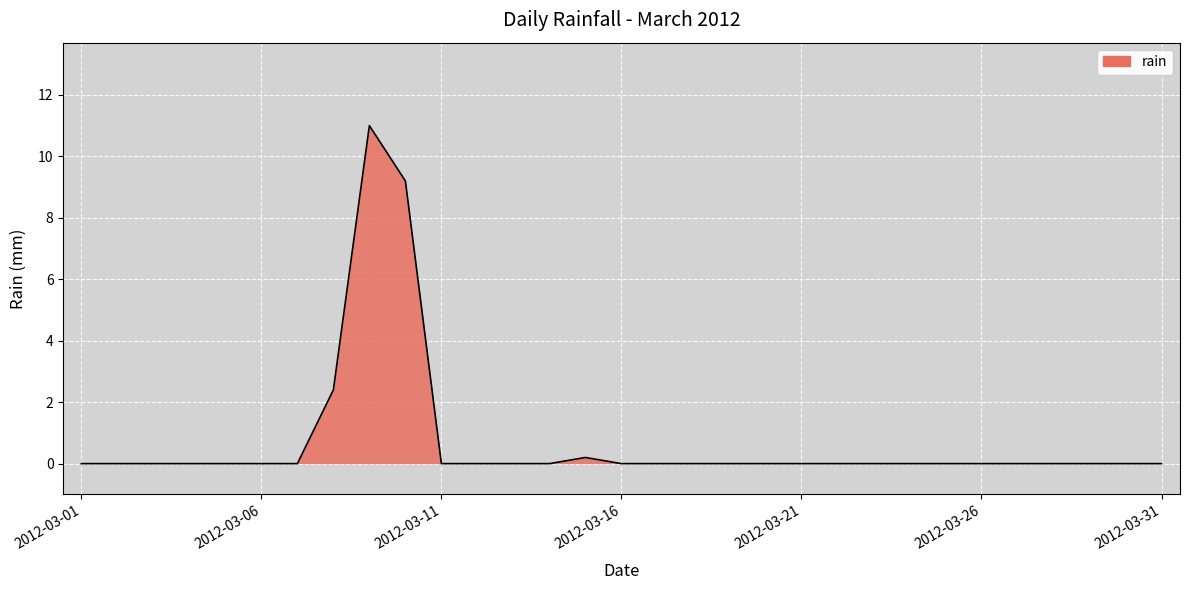

What is the greatest value displayed?

11.0